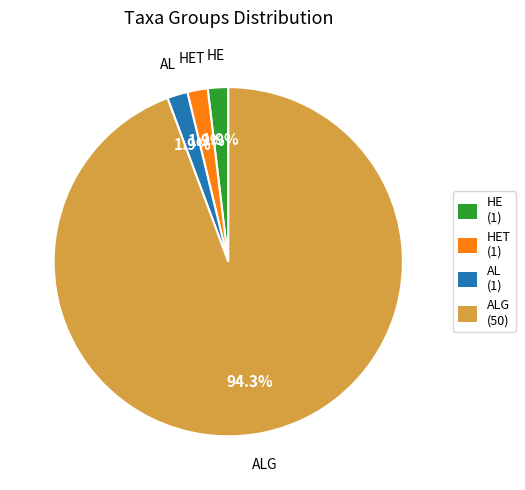

What is the largest slice in the pie chart?

ALG (50)